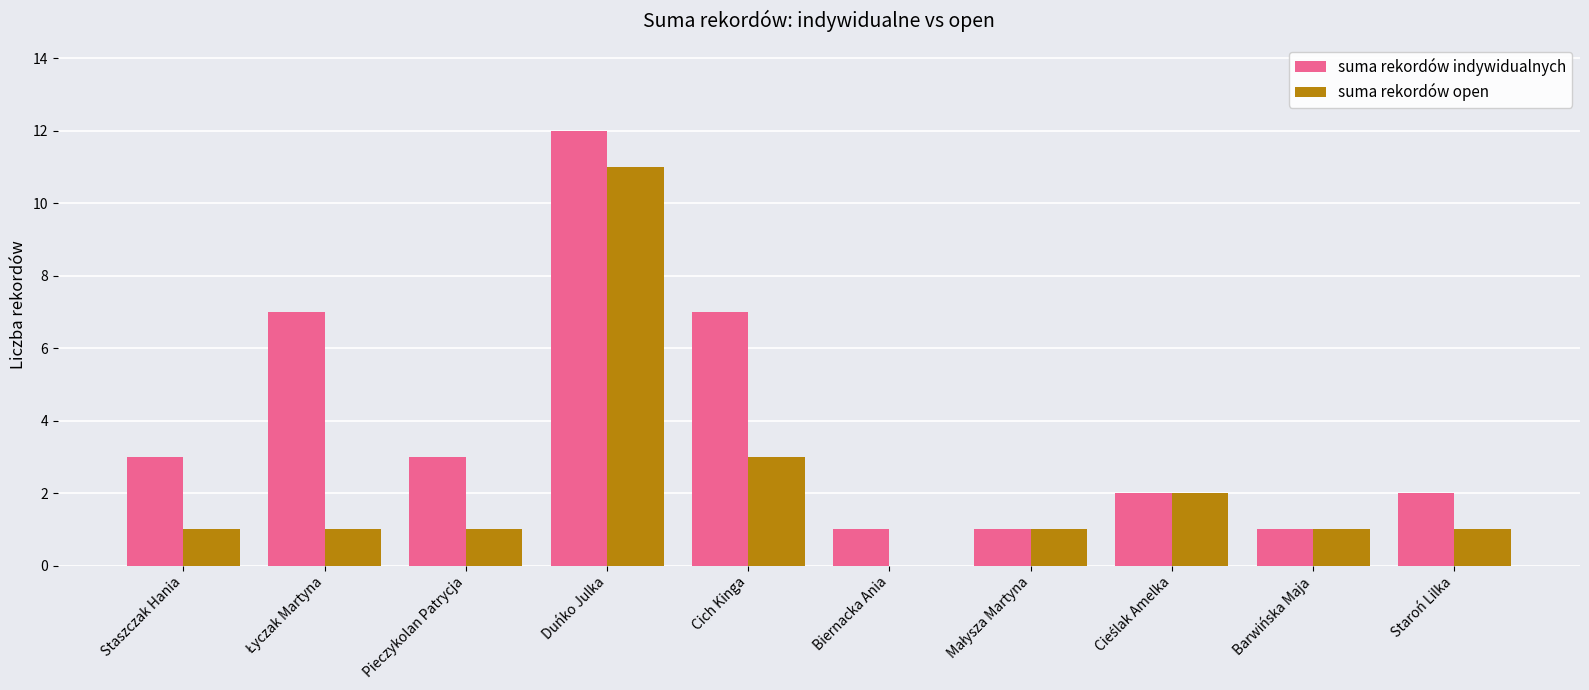

The suma rekordów indywidualnych series shows 3 at Staszczak Hania. True or false?

True